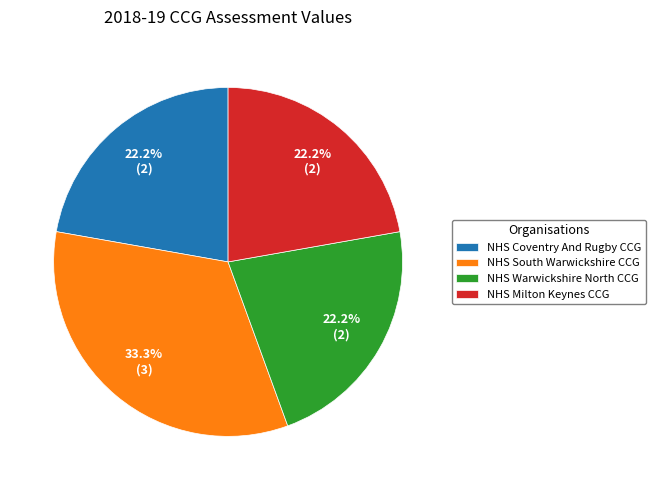

Does NHS Coventry And Rugby CCG account for over 50% of the chart?

No